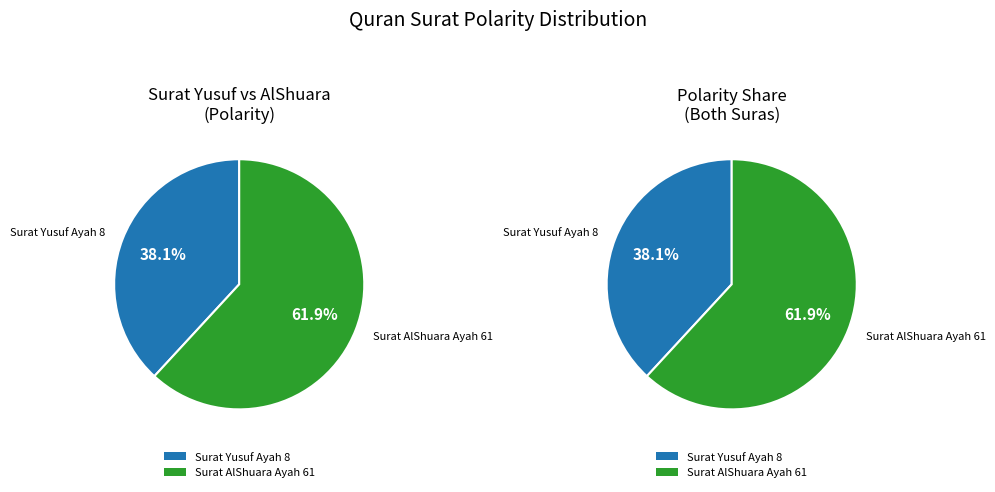

How many slices are in this pie chart?

2